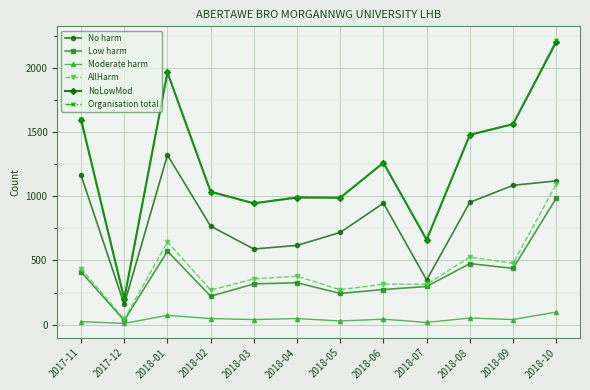

What is the label of the 9th point from the right?

2018-02